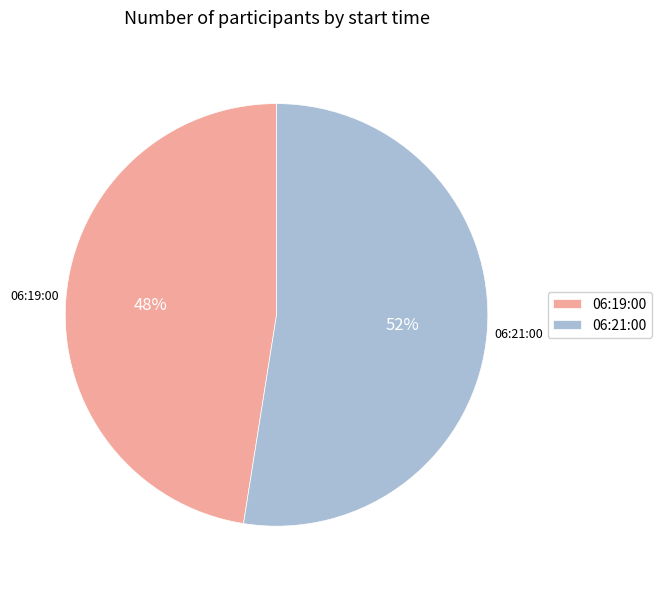

To the nearest percent, what is the average slice percentage?

50%